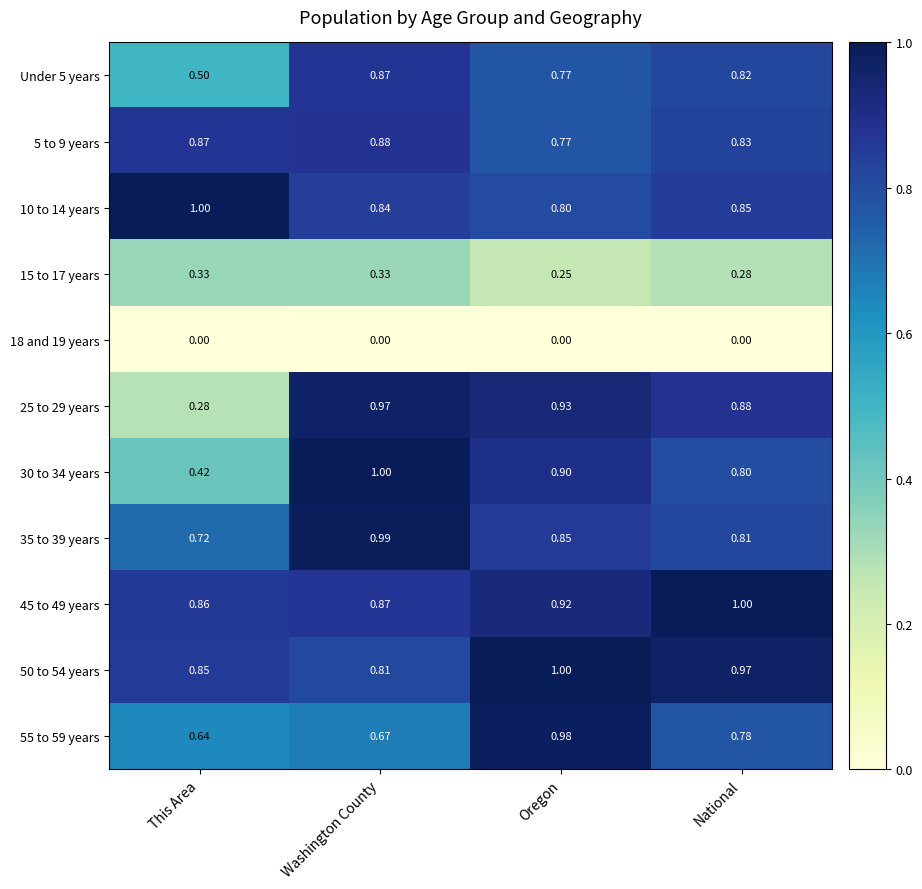

At which label does 30 to 34 years reach its peak?

Washington County